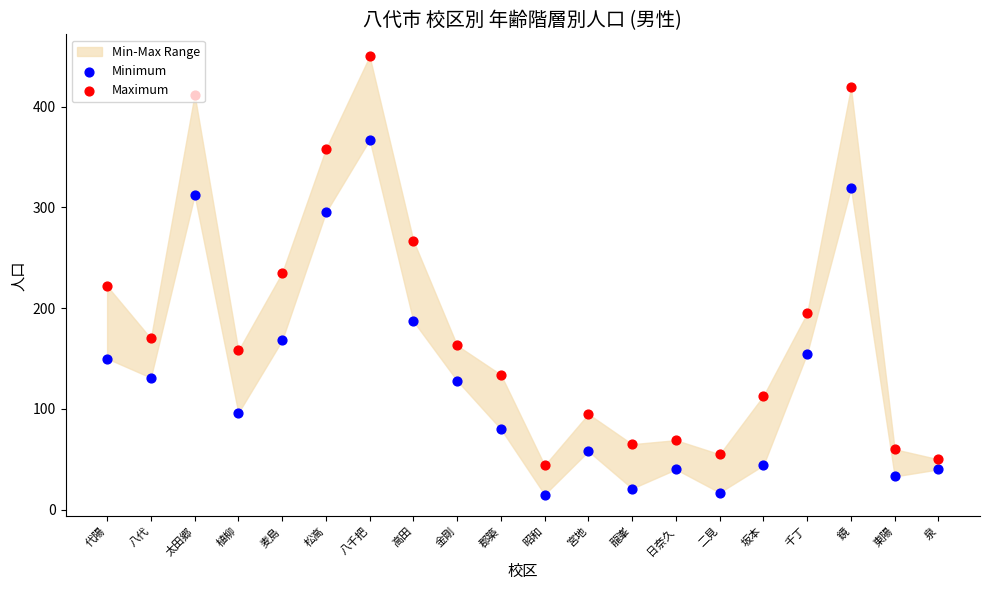

Which series contains the highest Y value?

Maximum